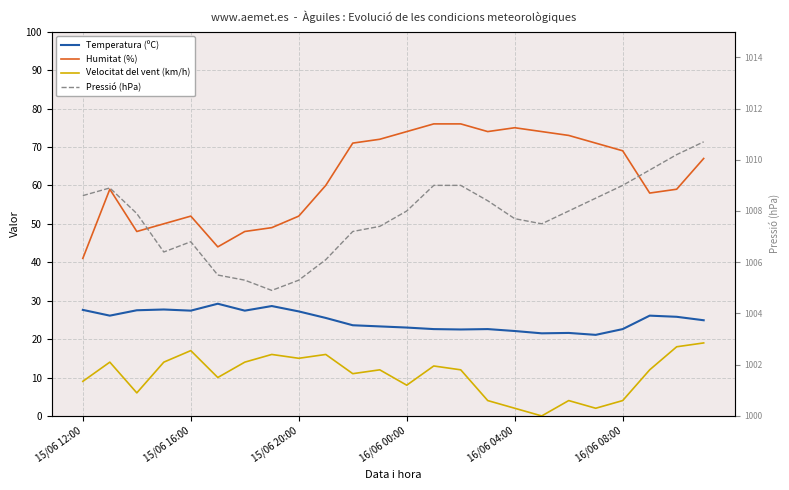

What is the average value of the Temperatura (ºC) series?

24.9